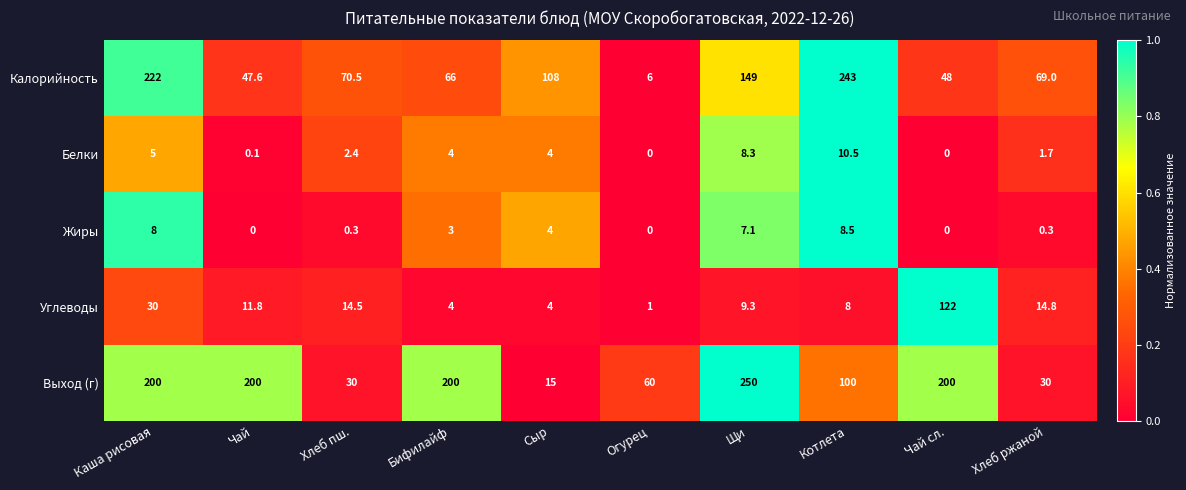

Is the value of Выход (г) at Щи greater than the value of Углеводы at Хлеб ржаной?

Yes